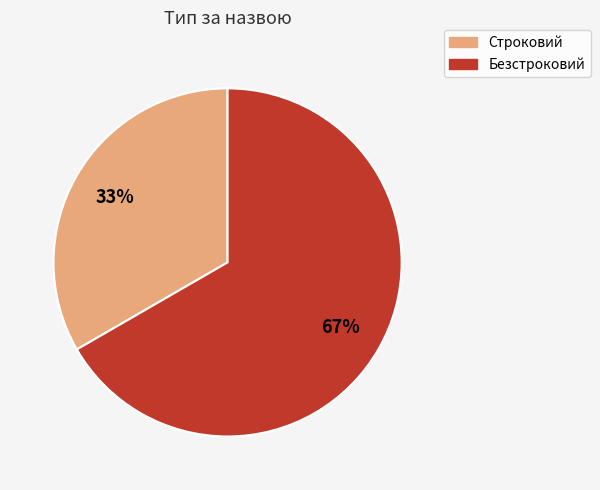

Is Строковий the majority of the pie?

No